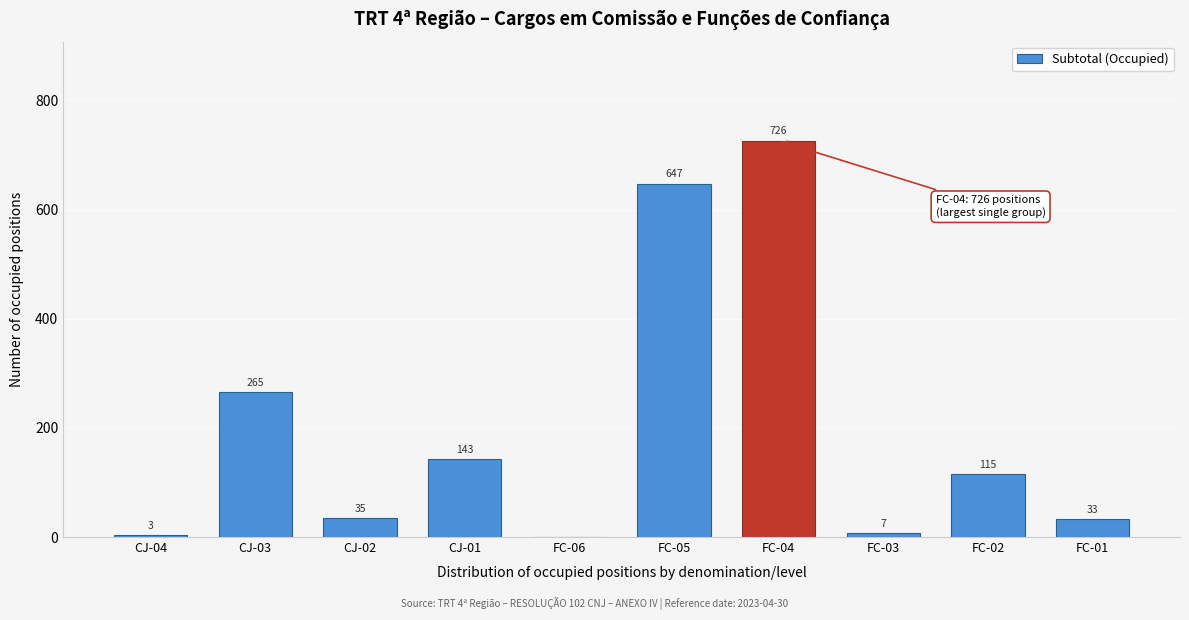

Reading left to right, extract all data points from this chart.

CJ-04=3	CJ-03=265	CJ-02=35	CJ-01=143	FC-06=0	FC-05=647	FC-04=726	FC-03=7	FC-02=115	FC-01=33